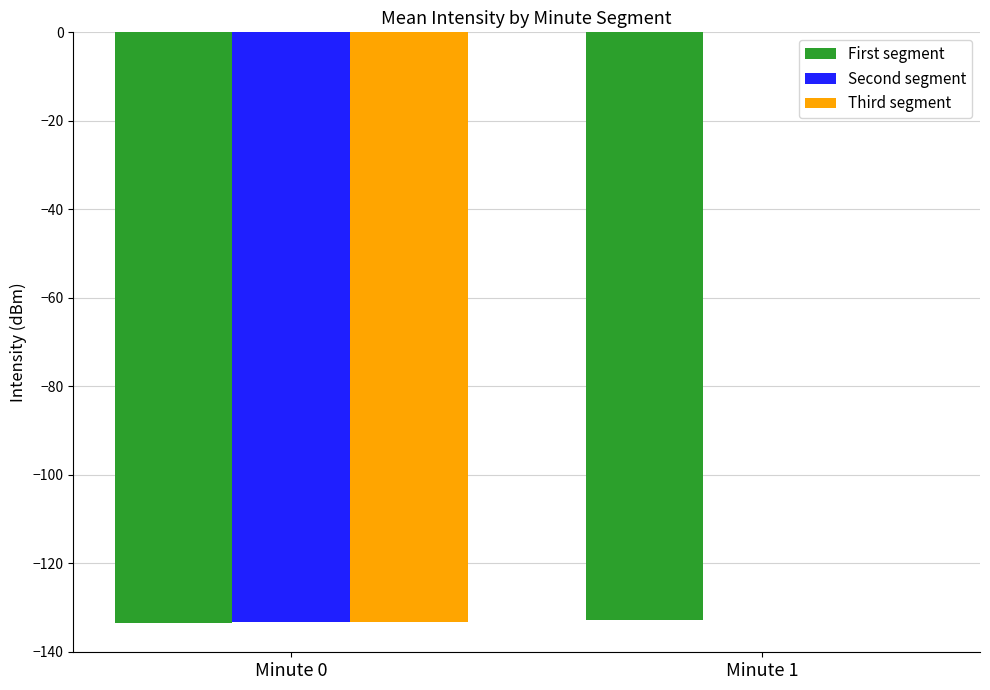

Where is Second segment nearest to the value -66?

Minute 1